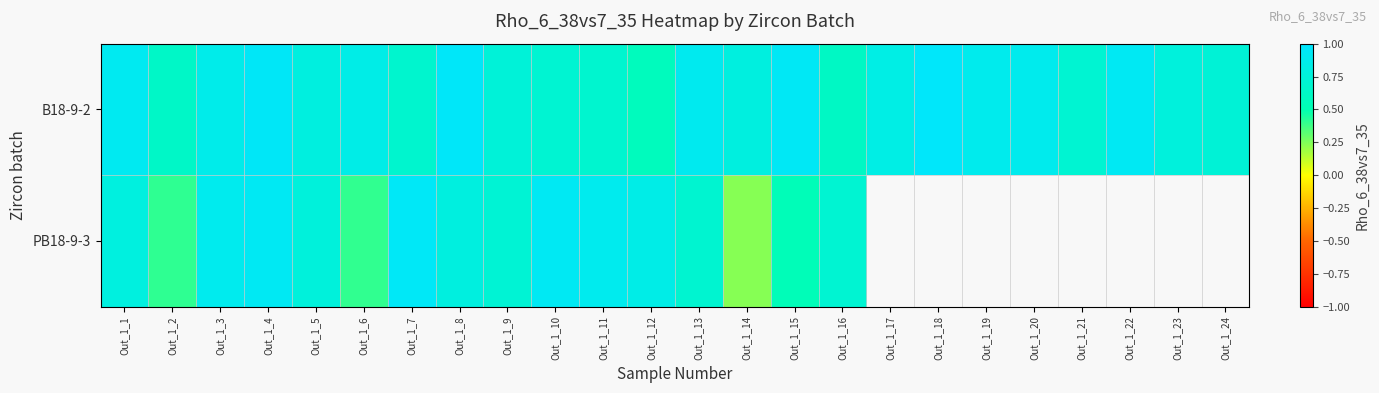

At which category is the sum across all series the highest?

Out_1_4